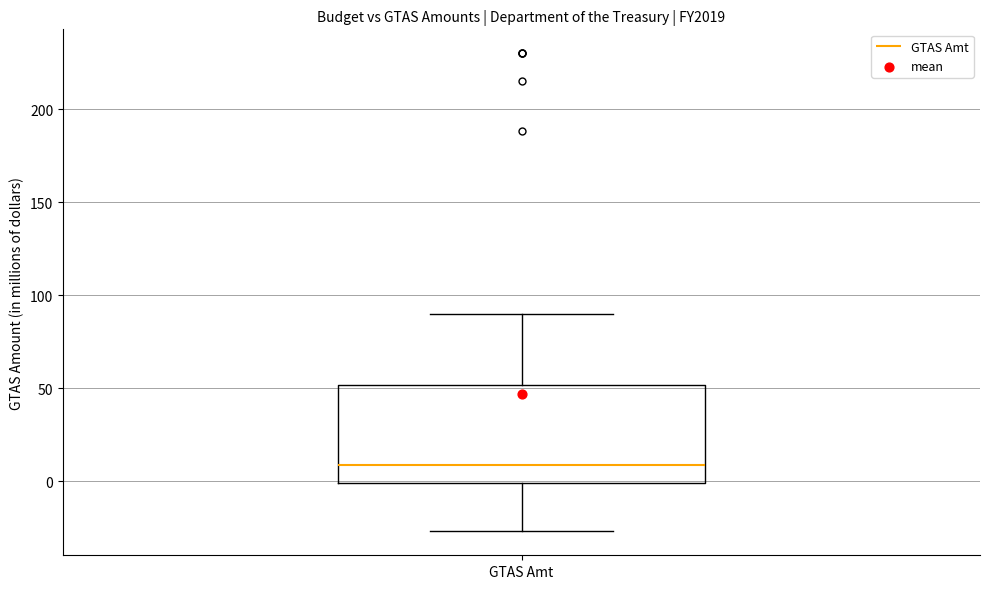

Where does the lower whisker of the box for GTAS Amt end on the y-axis? The values are not printed on the chart, so give them approximately, as read against the axis.

-25